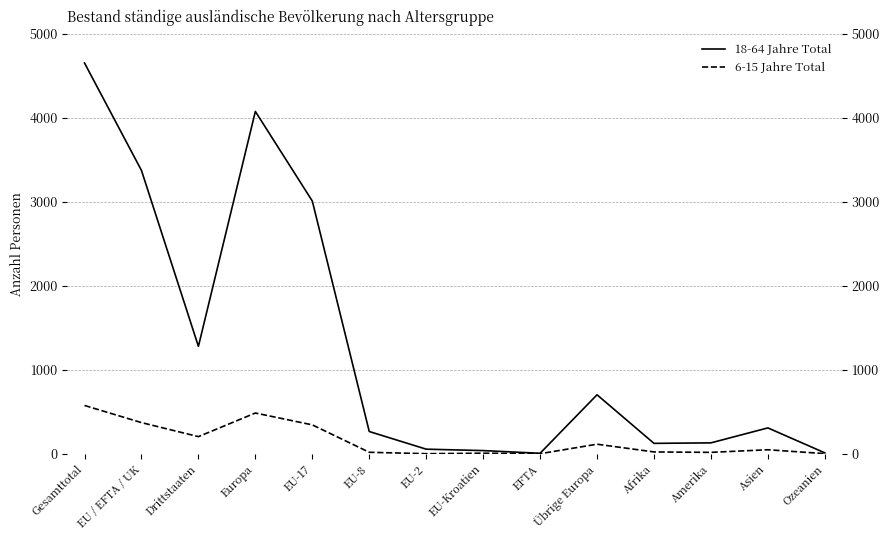

True or false: 18-64 Jahre Total has a value of 7720 at Gesamttotal.

False